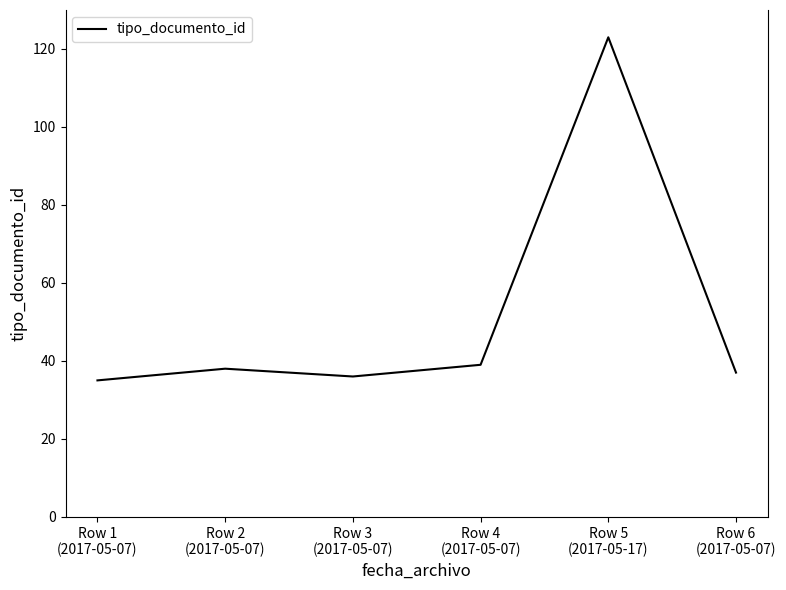

What is the ratio of the value at Row 3
(2017-05-07) to the value at Row 2
(2017-05-07)?

0.9